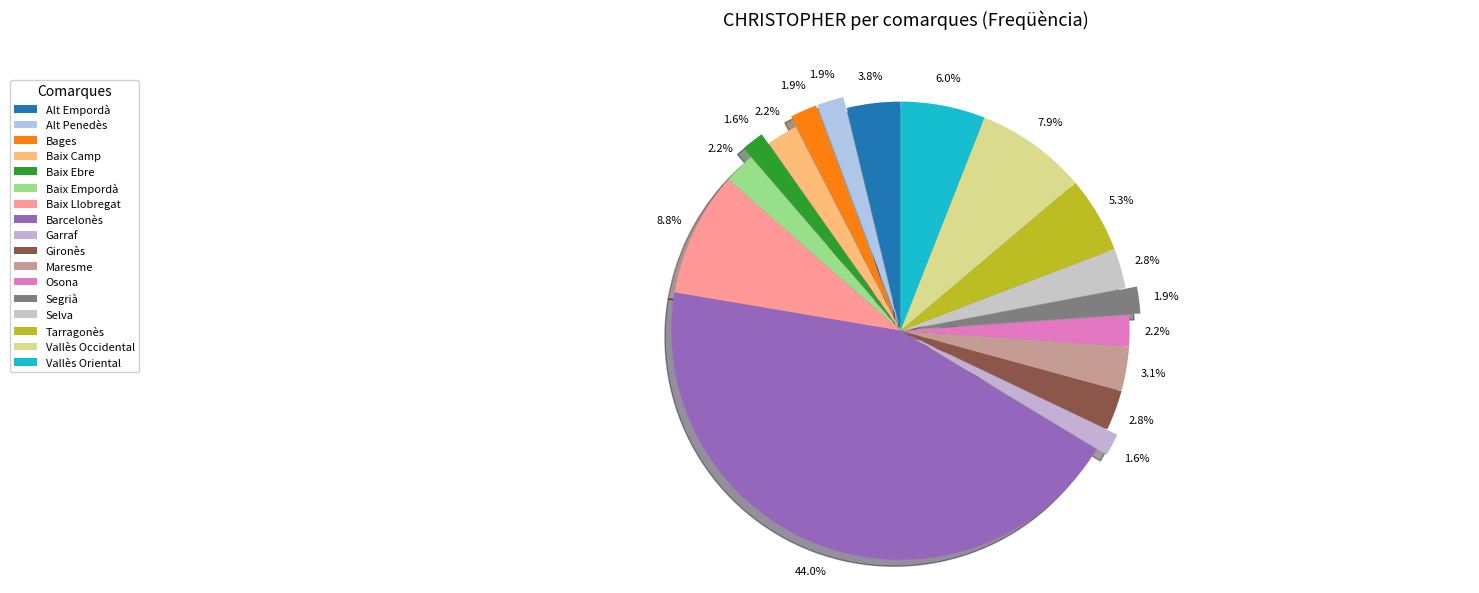

How many segments does this pie chart have?

17